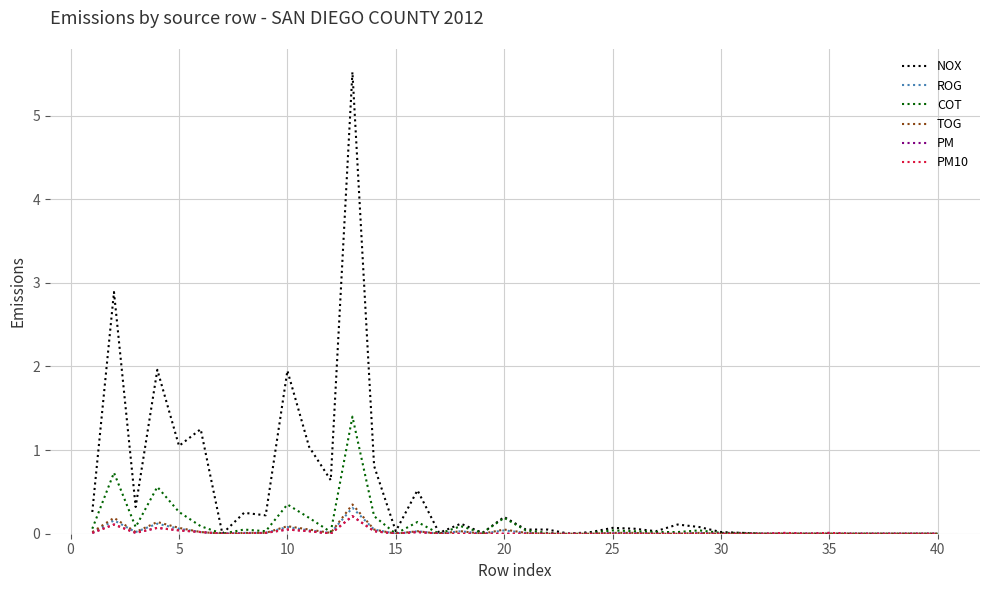

Rank the series by their maximum value, from highest to lowest.

NOX, COT, TOG, ROG, PM, PM10